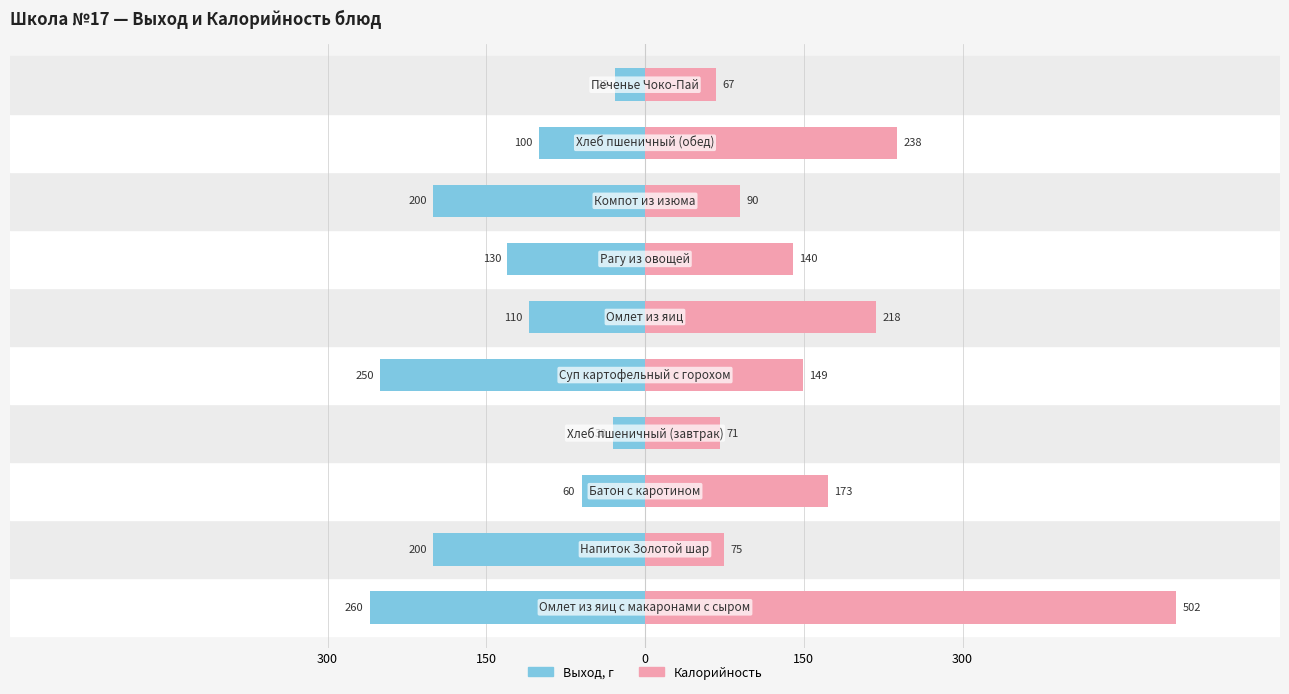

What is the average value of the Калорийность series?

172